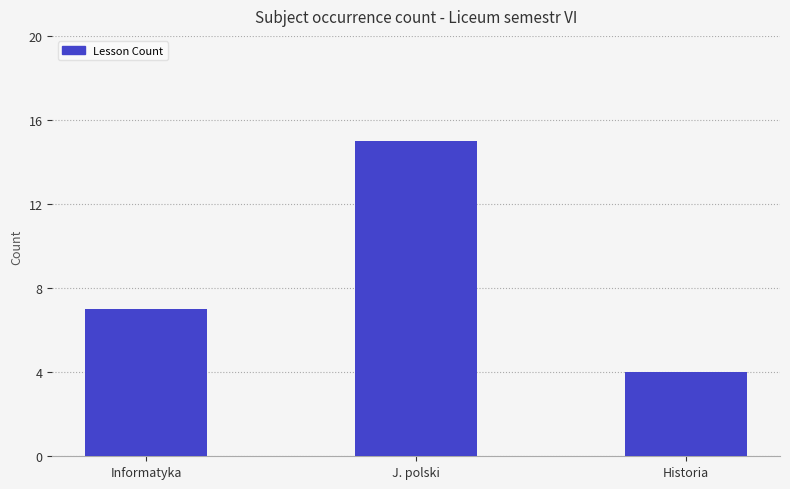

The value at Historia is 4. True or false?

True